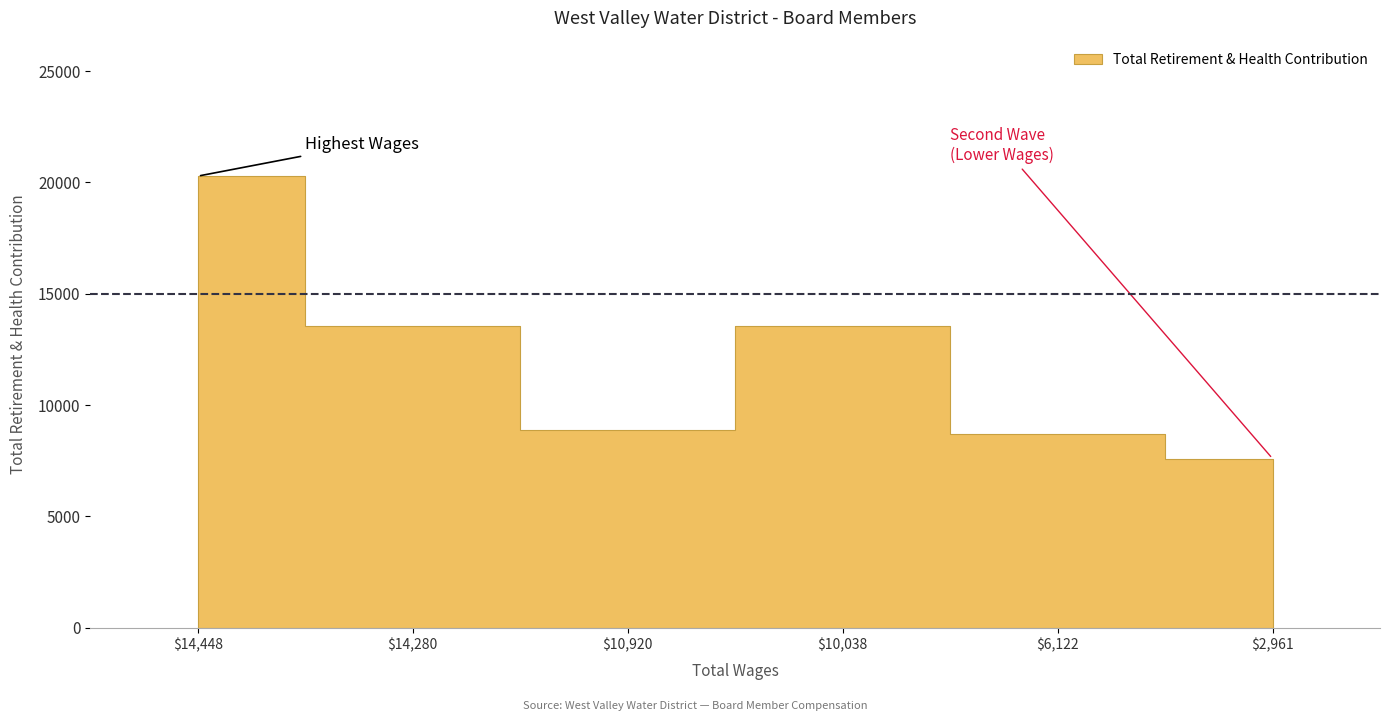

Reading right to left, what are all the values shown in this chart?

7595	8705	13553	8887	13553	20286